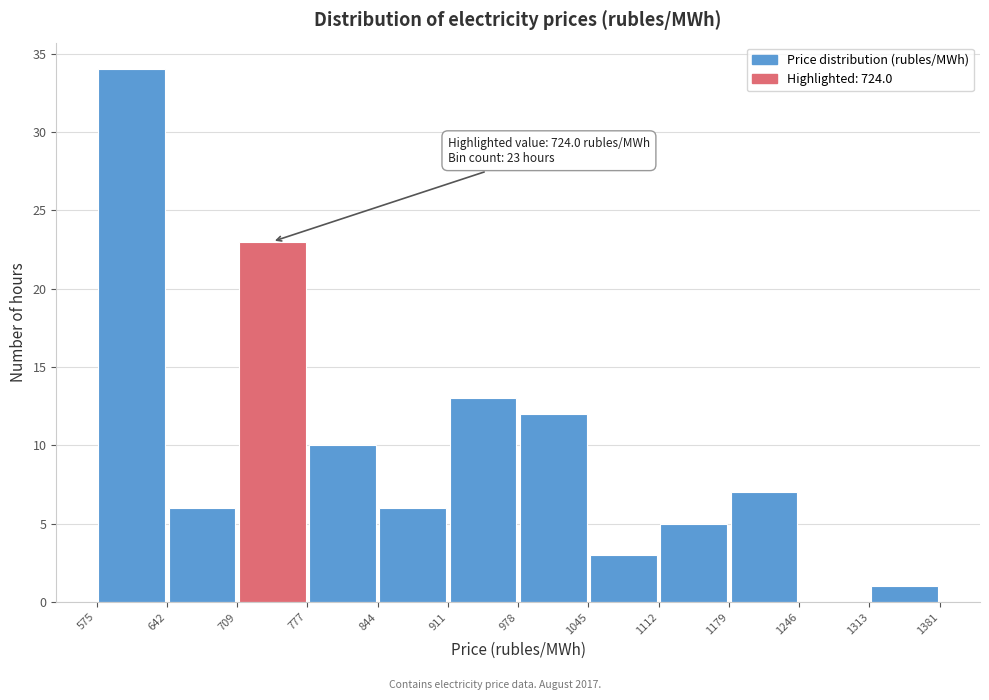

Which range on the x-axis has the tallest bar?

575 to 642